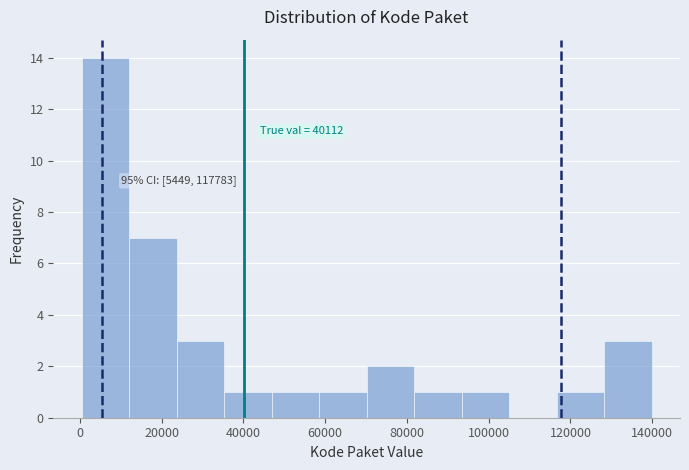

Over which range of the x-axis is the bar tallest?

0 to 12000